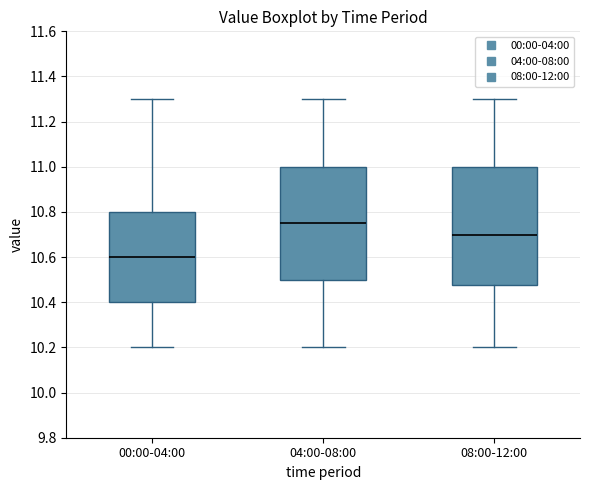

Comparing the boxes themselves (not the whiskers), which one is the tallest?

08:00-12:00